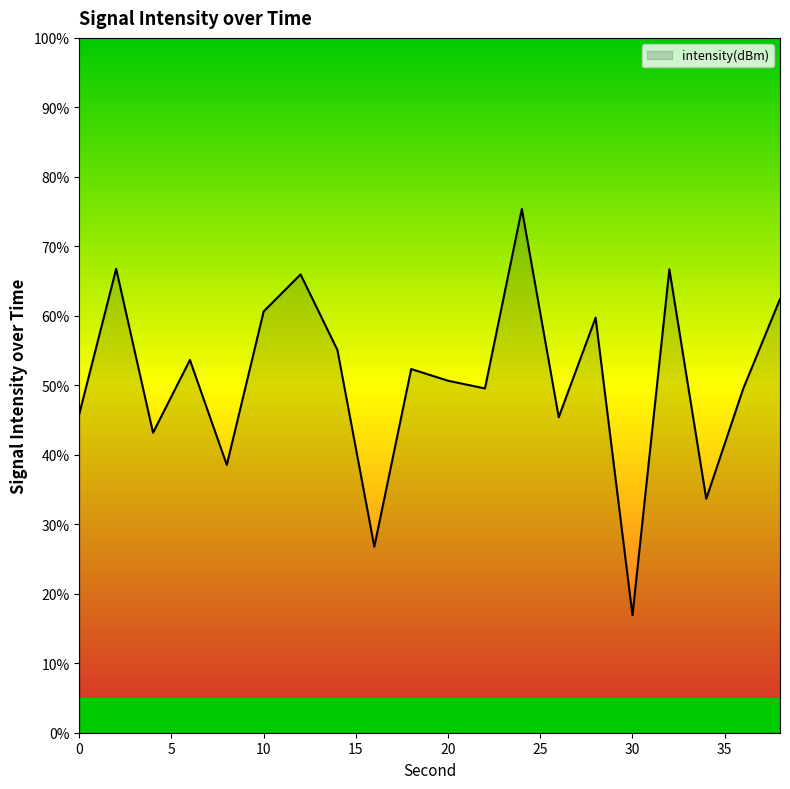

What is the maximum value shown in the chart?

75.4